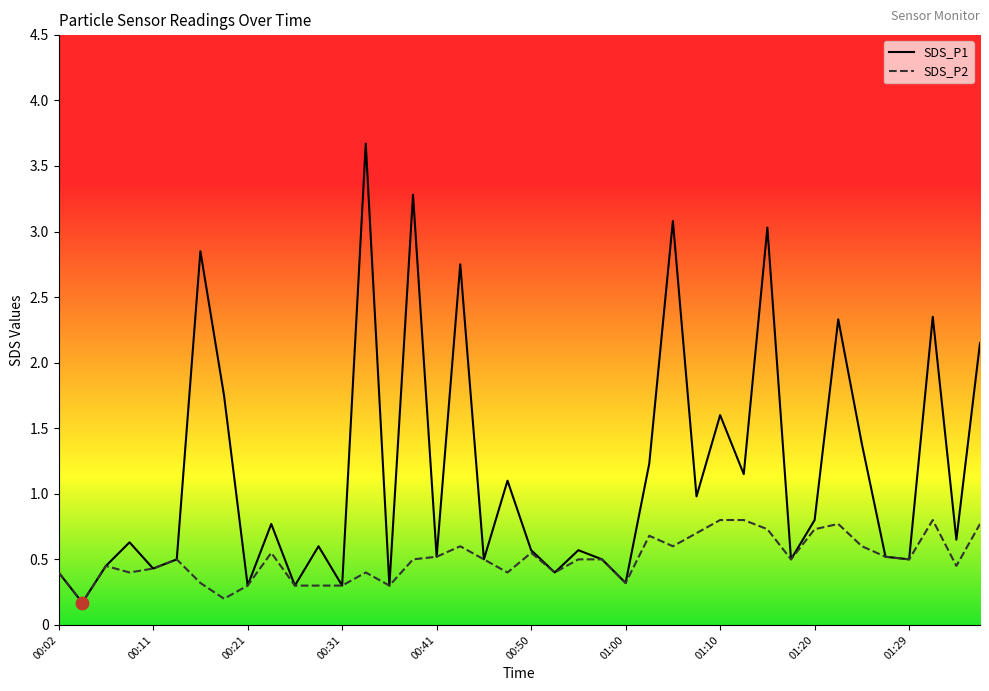

Which series has the largest Y range (max minus min)?

SDS_P1